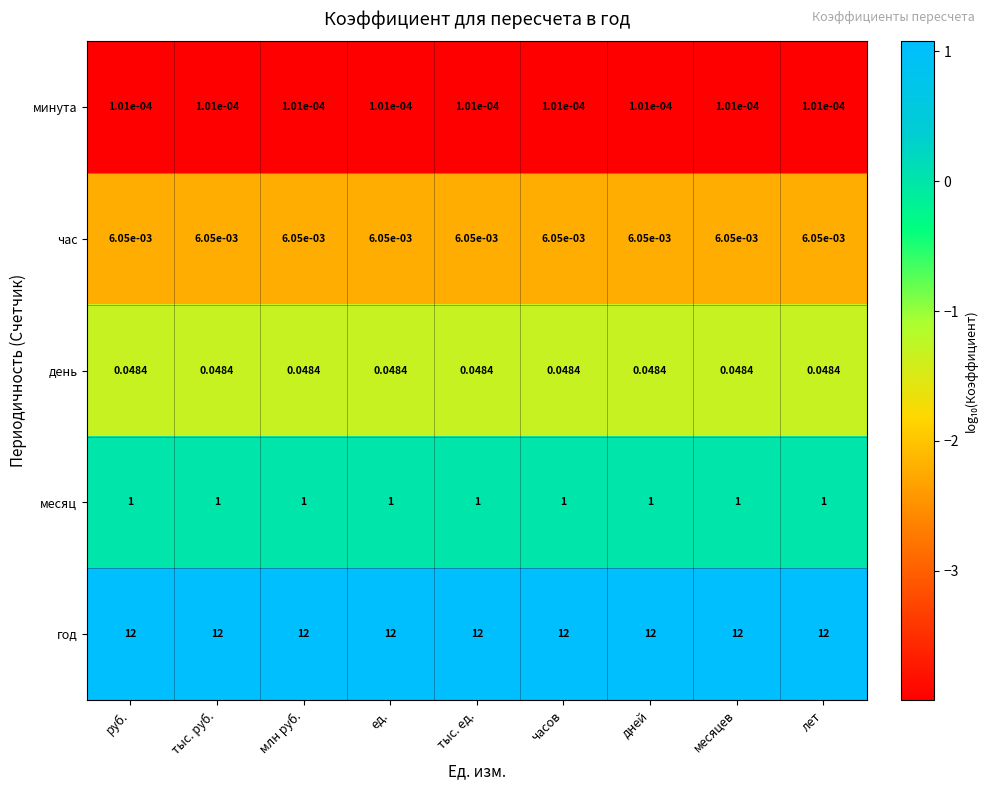

Is the value of год at лет greater than the value of месяц at месяцев?

Yes